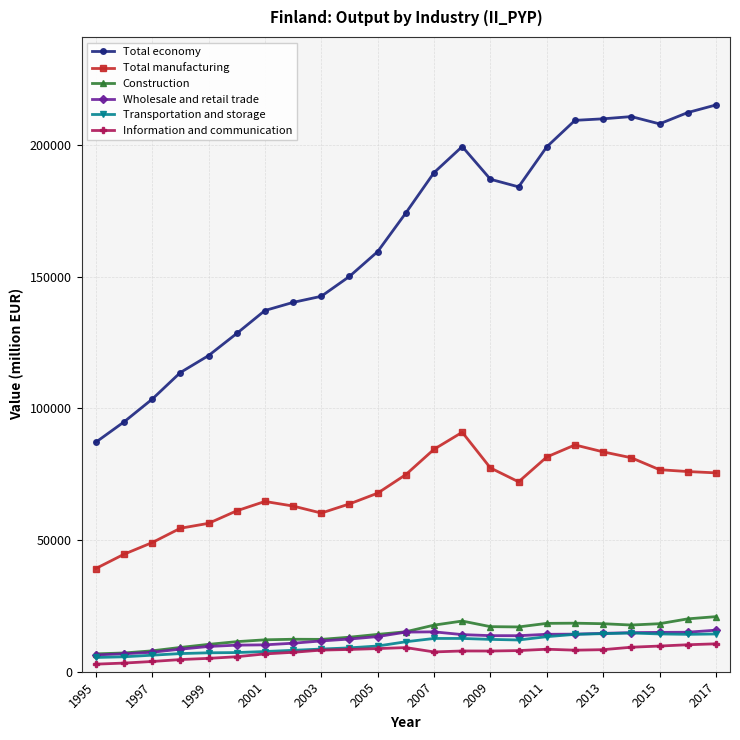

Which series has the widest spread of values?

Total economy